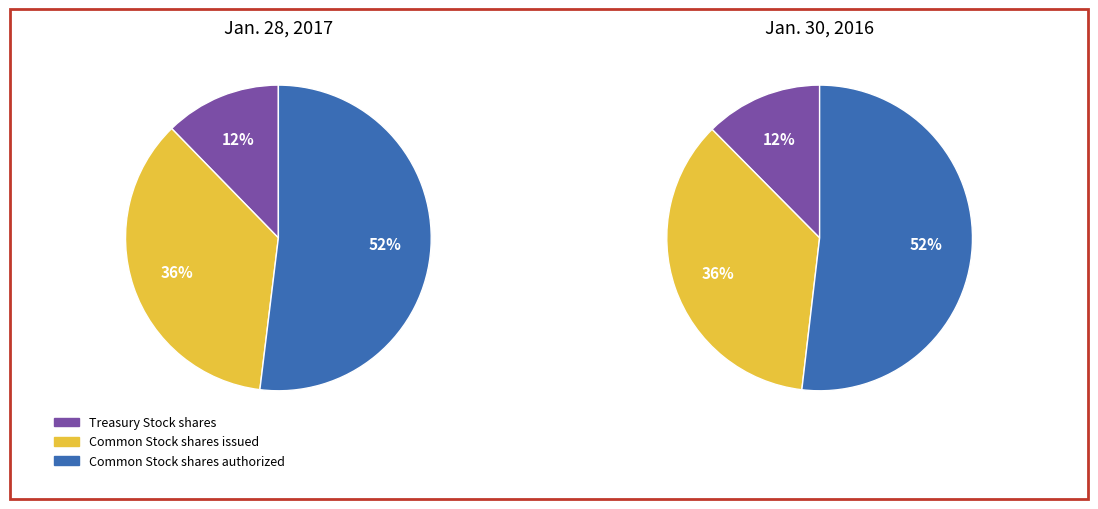

The Treasury Stock shares slice represents 12% of the pie. True or false?

True